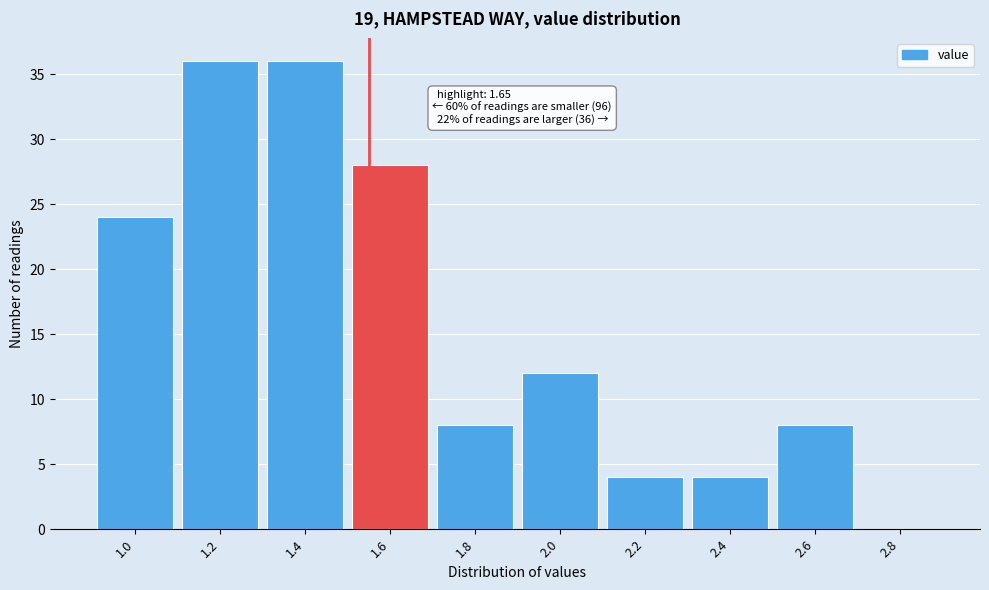

Reading left to right, transcribe all the data shown in this chart.

1.0=24	1.2=36	1.4=36	1.6=28	1.8=8	2.0=12	2.2=4	2.4=4	2.6=8	2.8=0